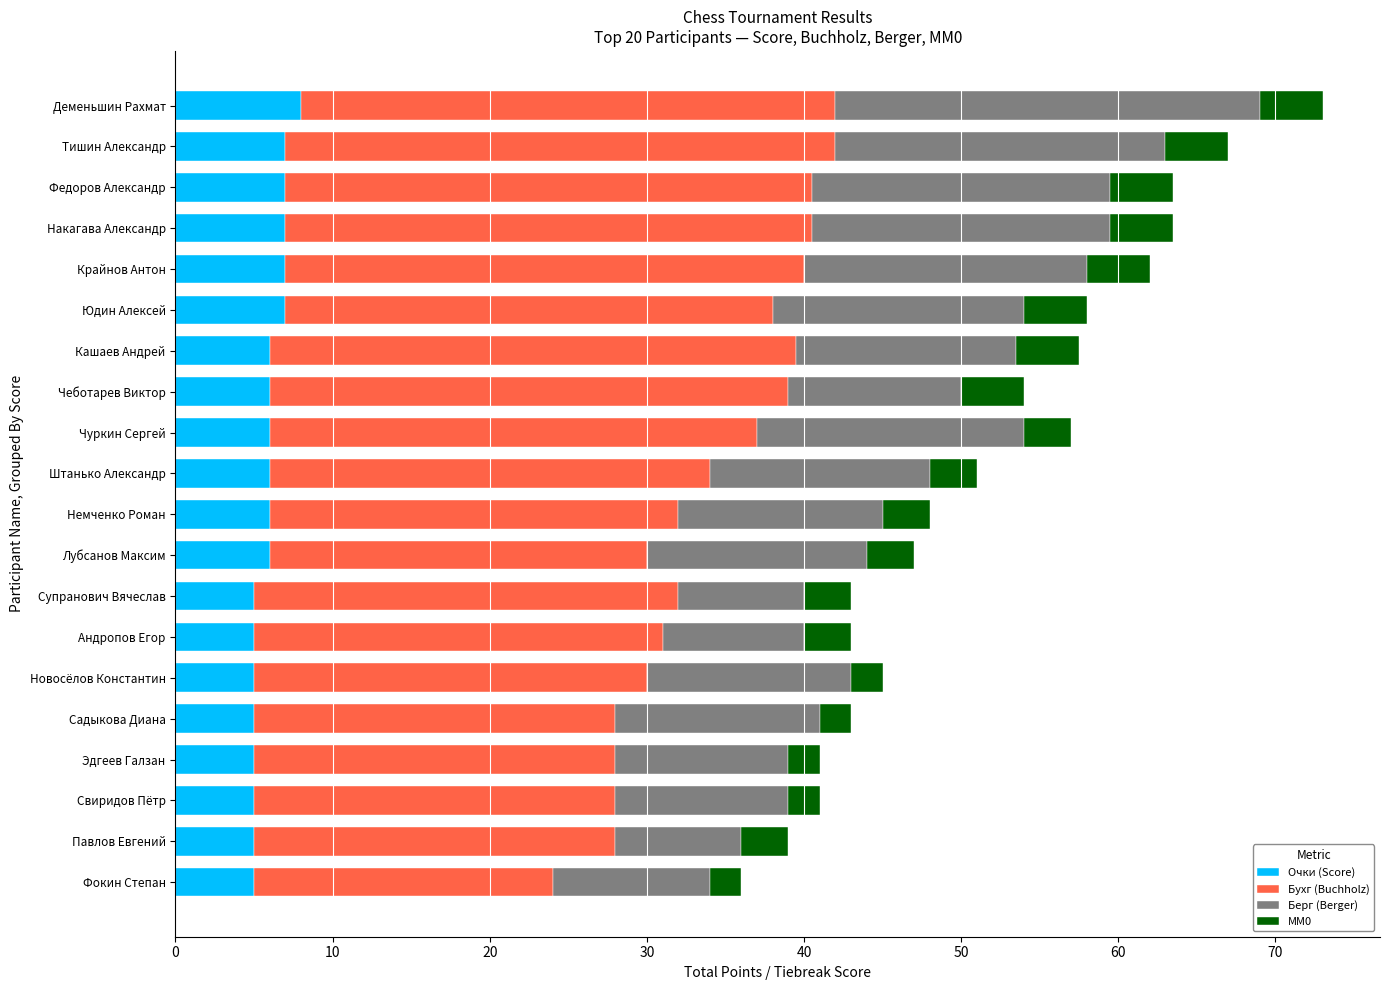

What is the minimum value for Очки (Score)?

5.0